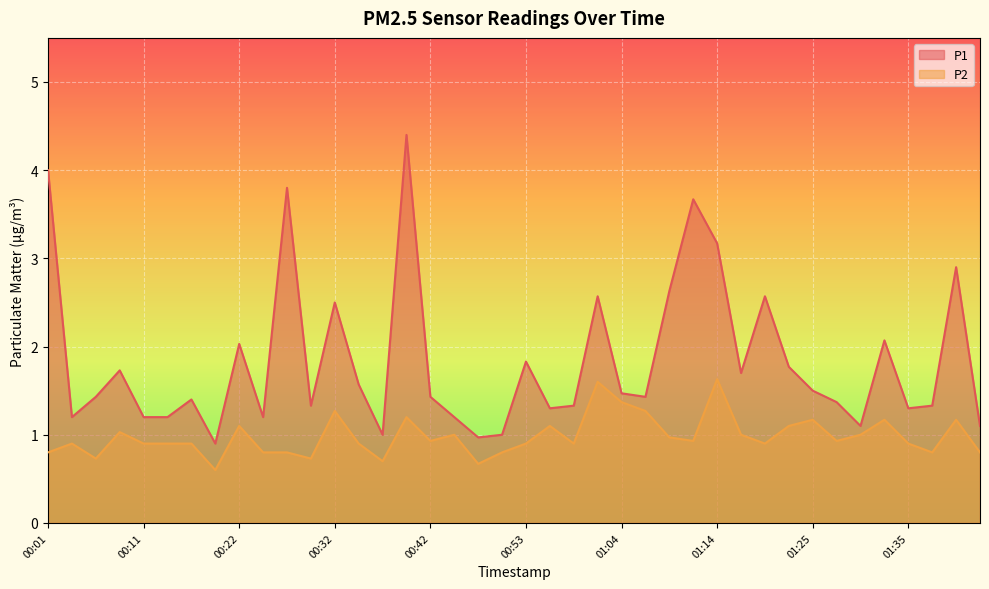

What is the label of the 34th point from the right?

00:17